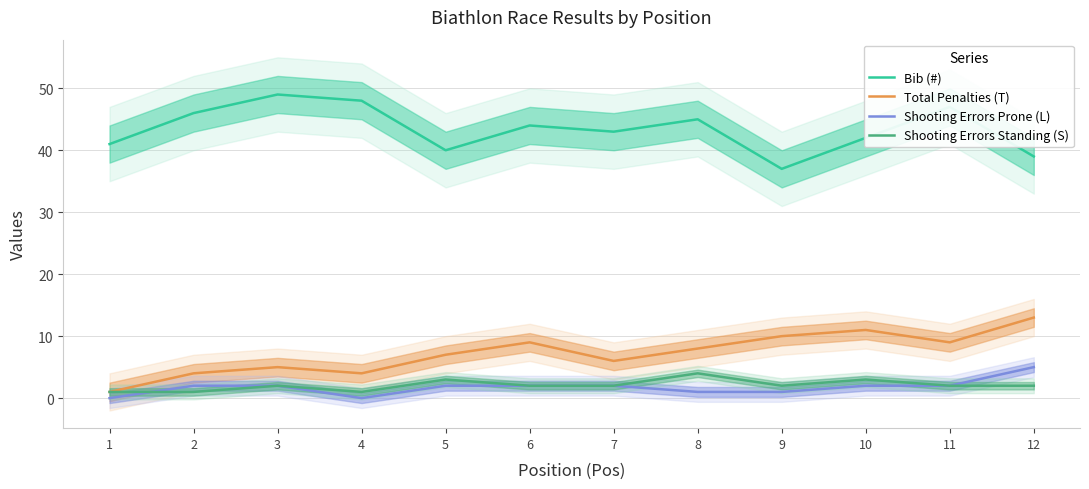

Count the Shooting Errors Prone (L) values in the range 1 to 2.

9